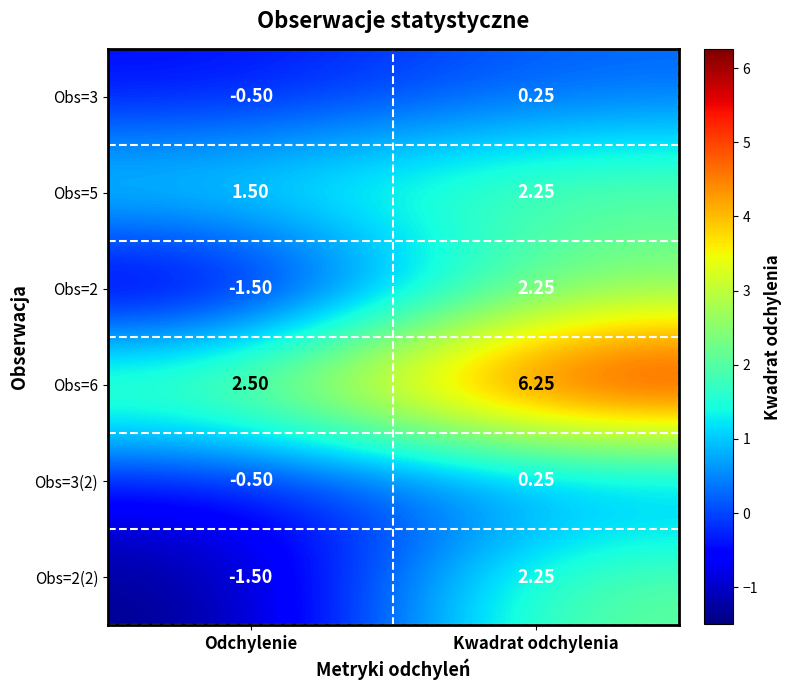

Which category has the lowest value in the Obs=6 series?

Odchylenie